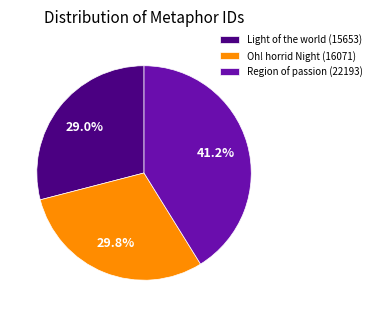

Does any single category account for the majority?

No